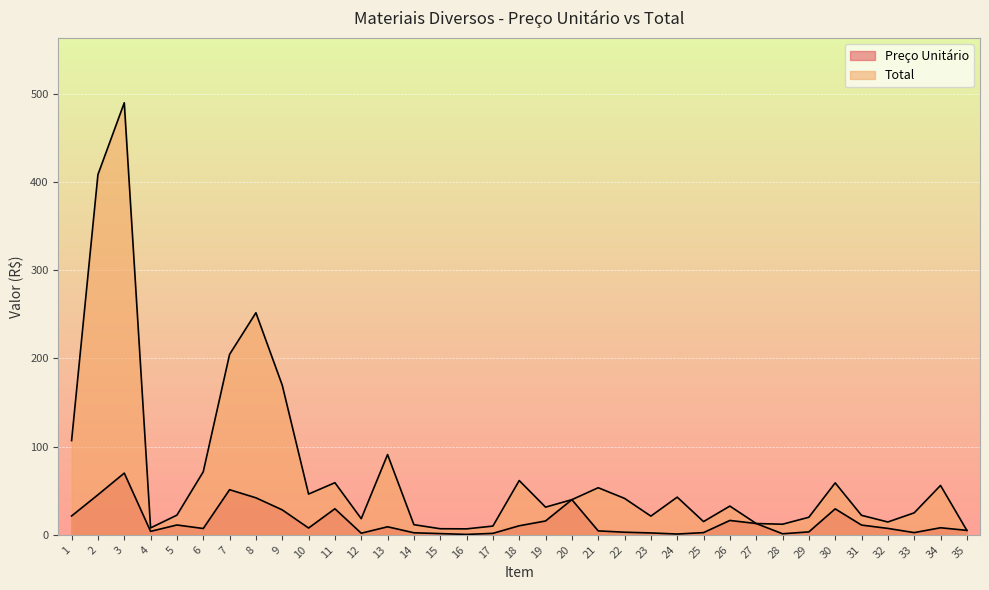

What is the difference between the Preço Unitário values at 18 and 25?

7.8